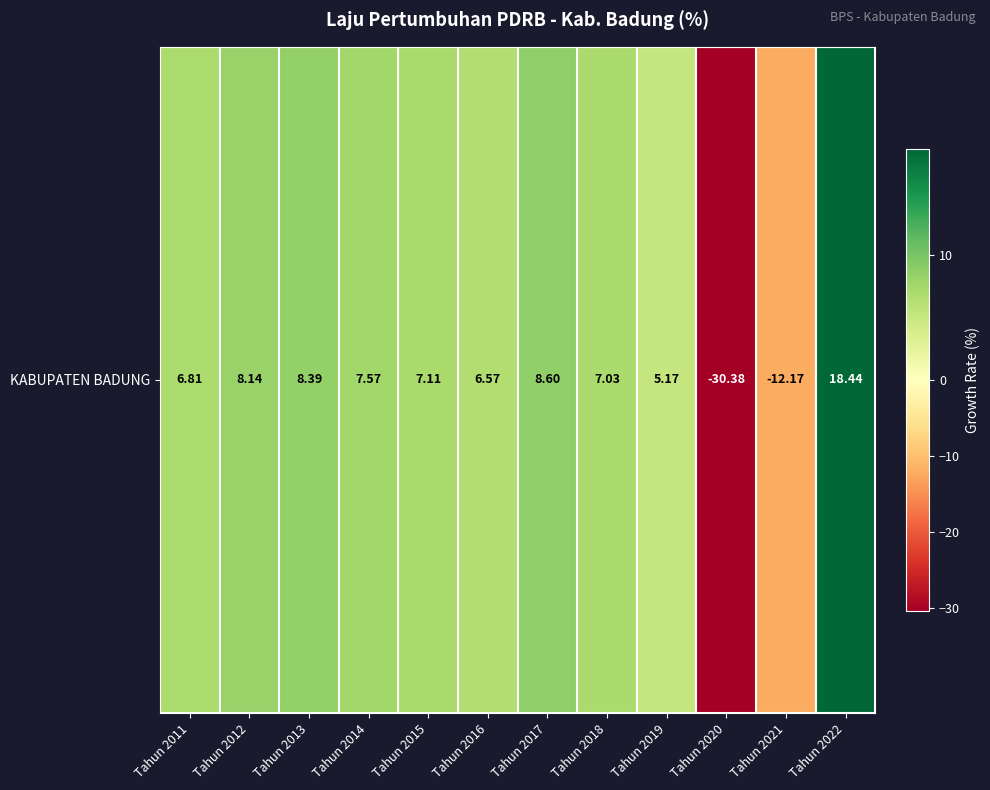

True or false: the data shows 3.8 at Tahun 2015.

False